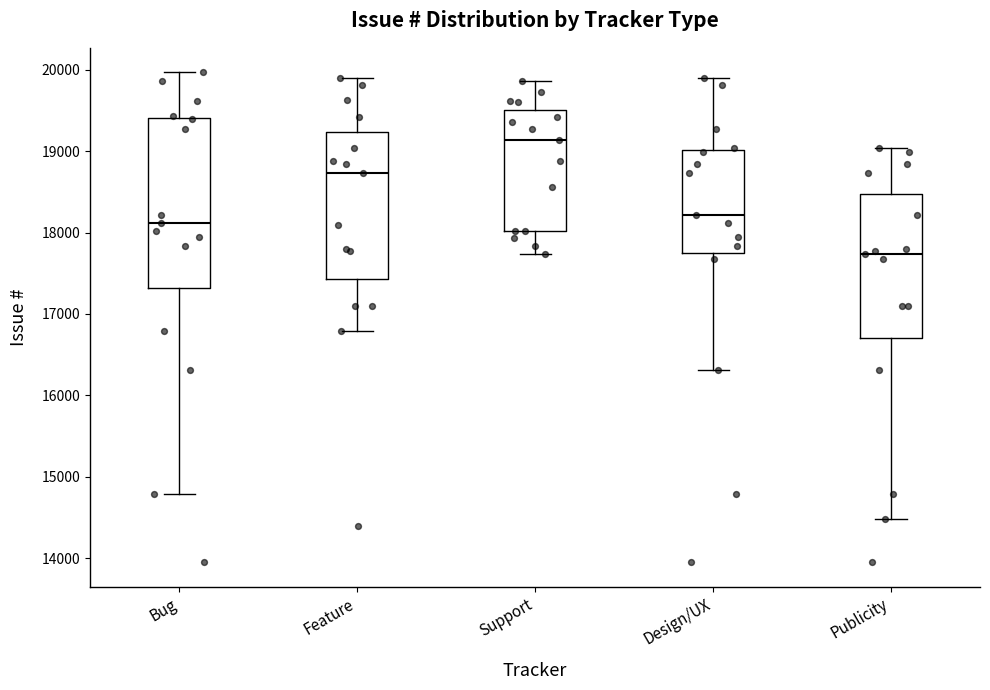

Comparing the boxes themselves (not the whiskers), which one is the tallest?

Bug